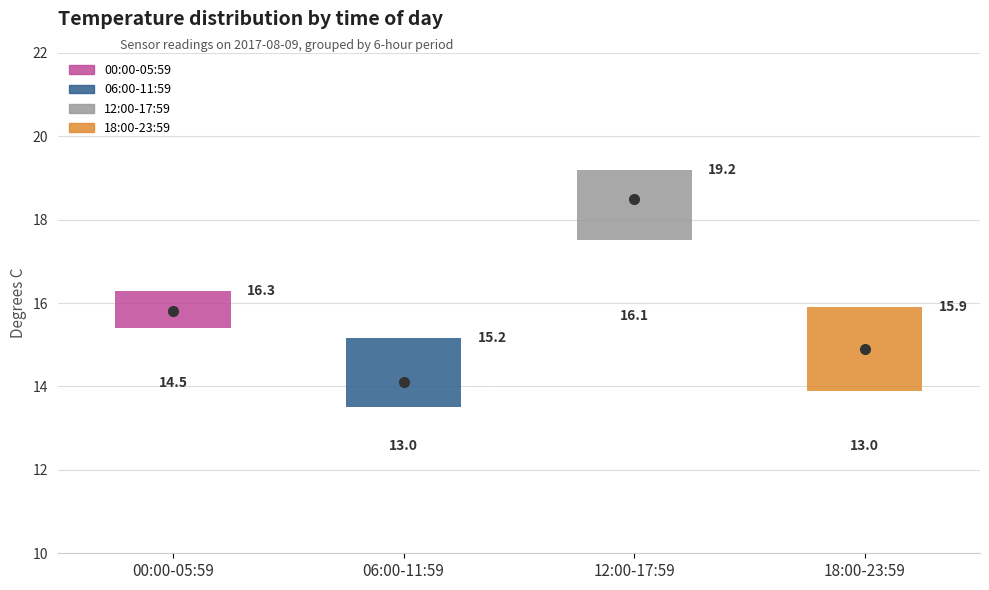

Which box's median line is the lowest?

06:00-11:59